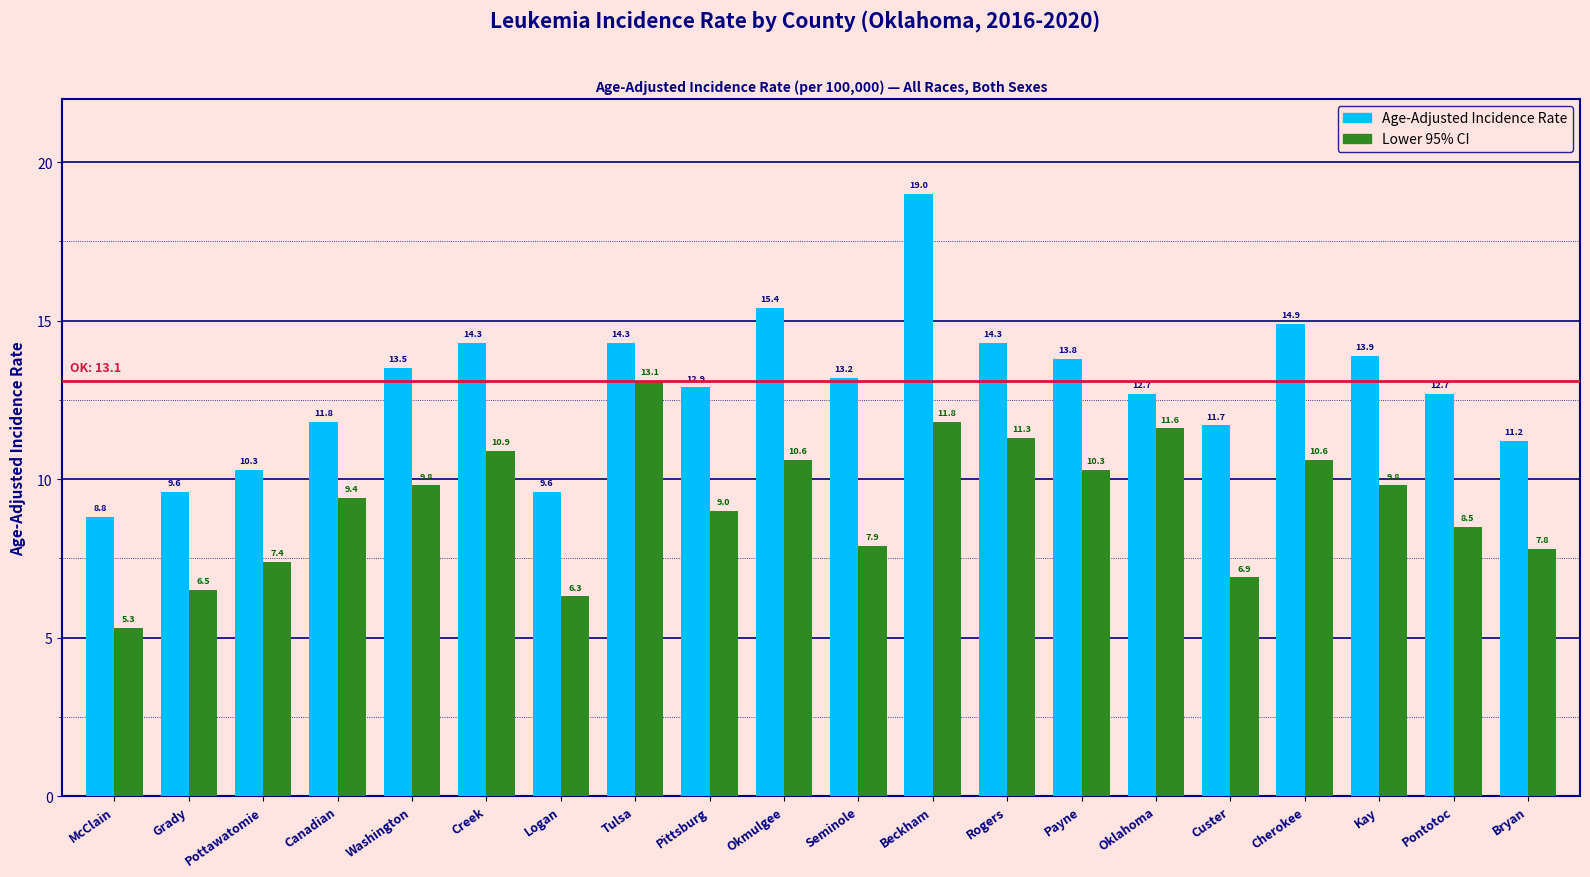

How many bars are there in total?

40